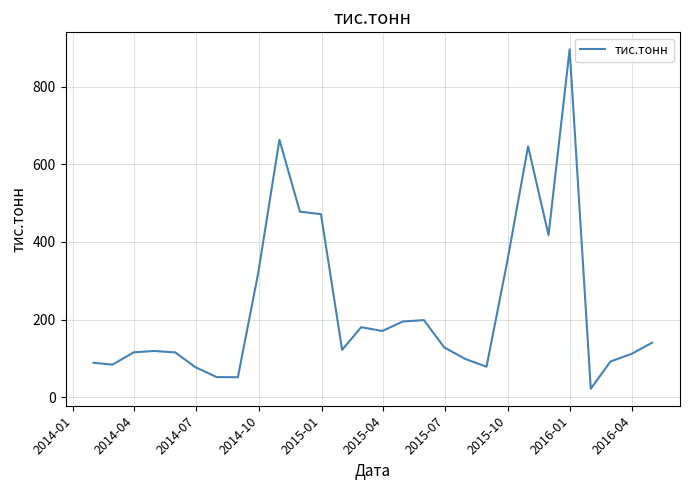

What is the smallest value displayed?

21.9